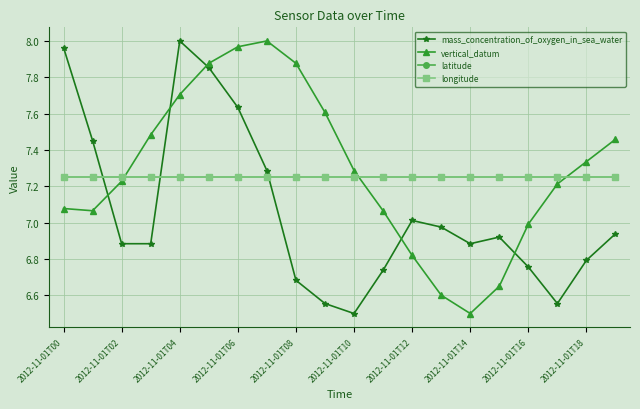

What is the value of the latitude point at the 10th from the left?

7.2